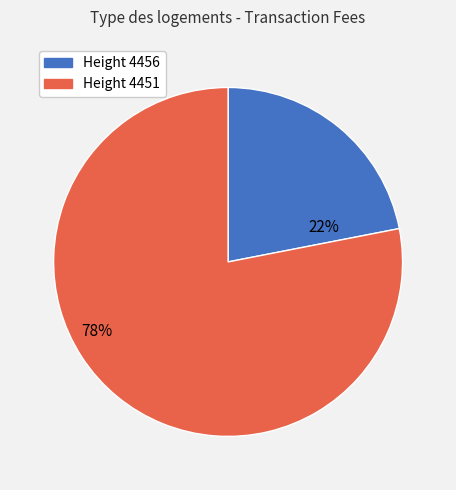

Which category has the biggest portion of the pie?

Height 4451